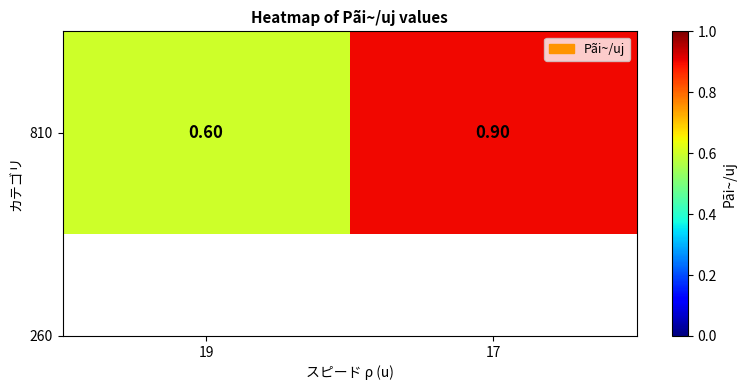

What is the smallest value displayed?

0.6